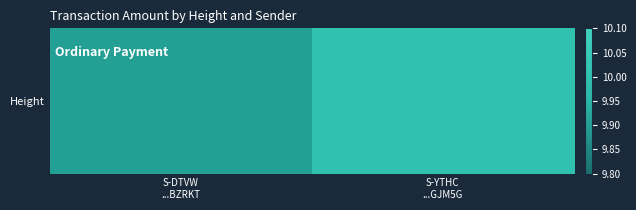

Which category has the highest value across all series?

S-YTHC
...GJM5G